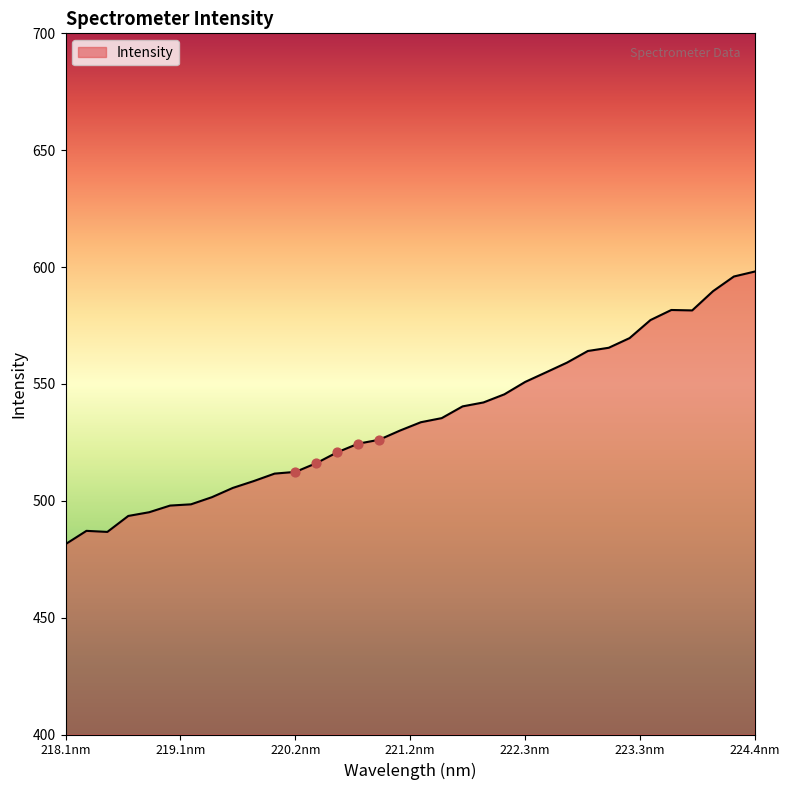

What is the minimum value shown in the chart?

481.4